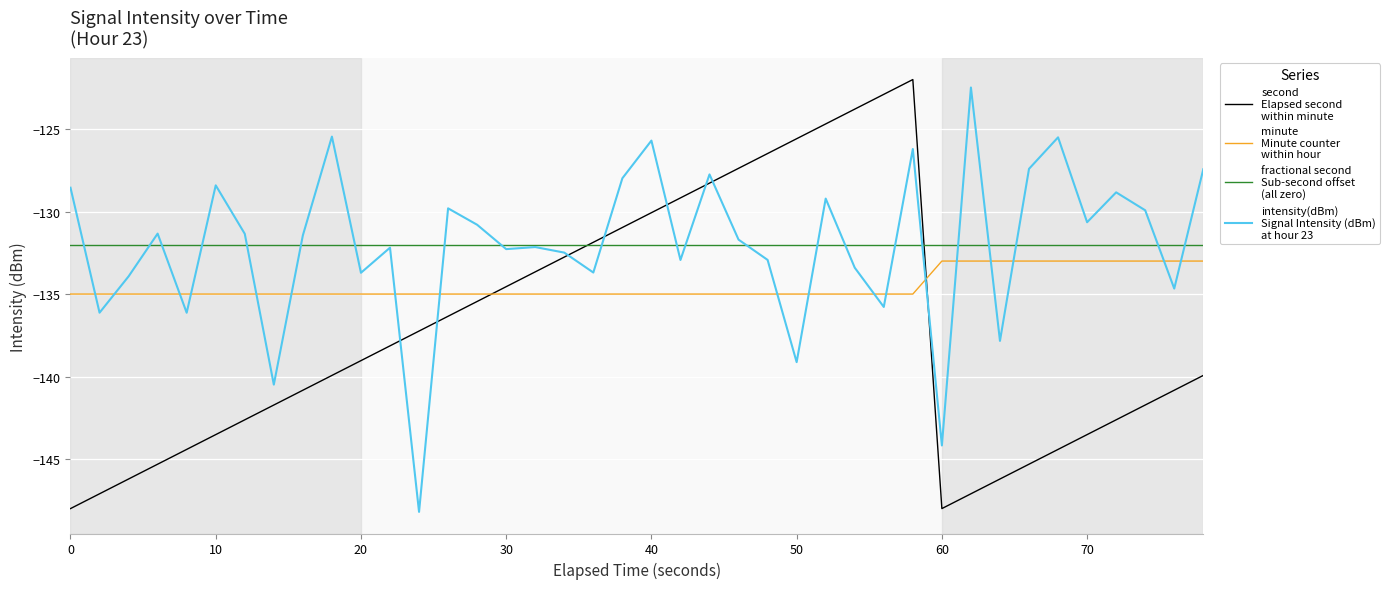

What is the minimum value shown in the chart?

-148.2